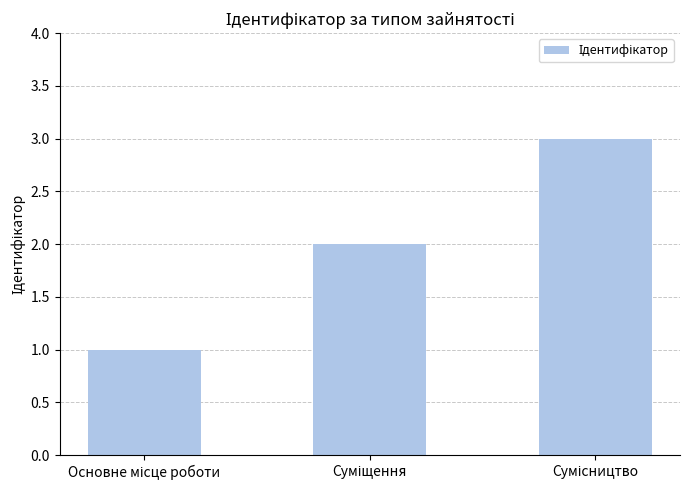

What is the greatest value displayed?

3